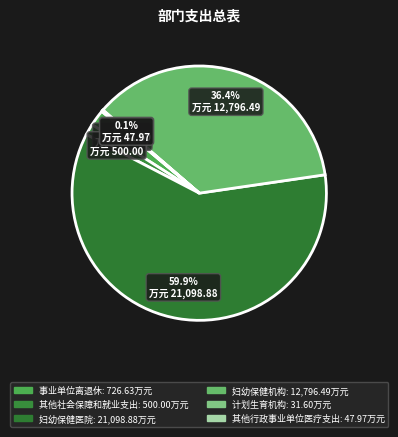

To the nearest percent, what is the difference between the 妇幼保健机构 and 计划生育机构 slice percentages?

36%